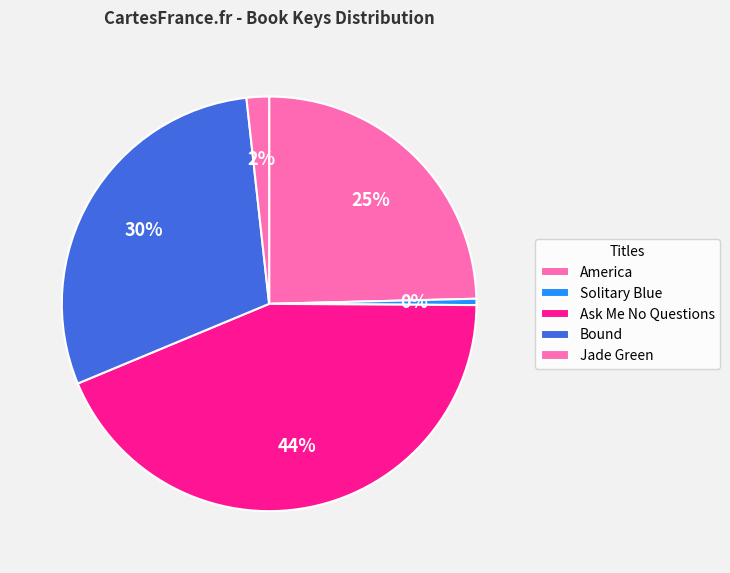

Count the number of slices in the pie.

5